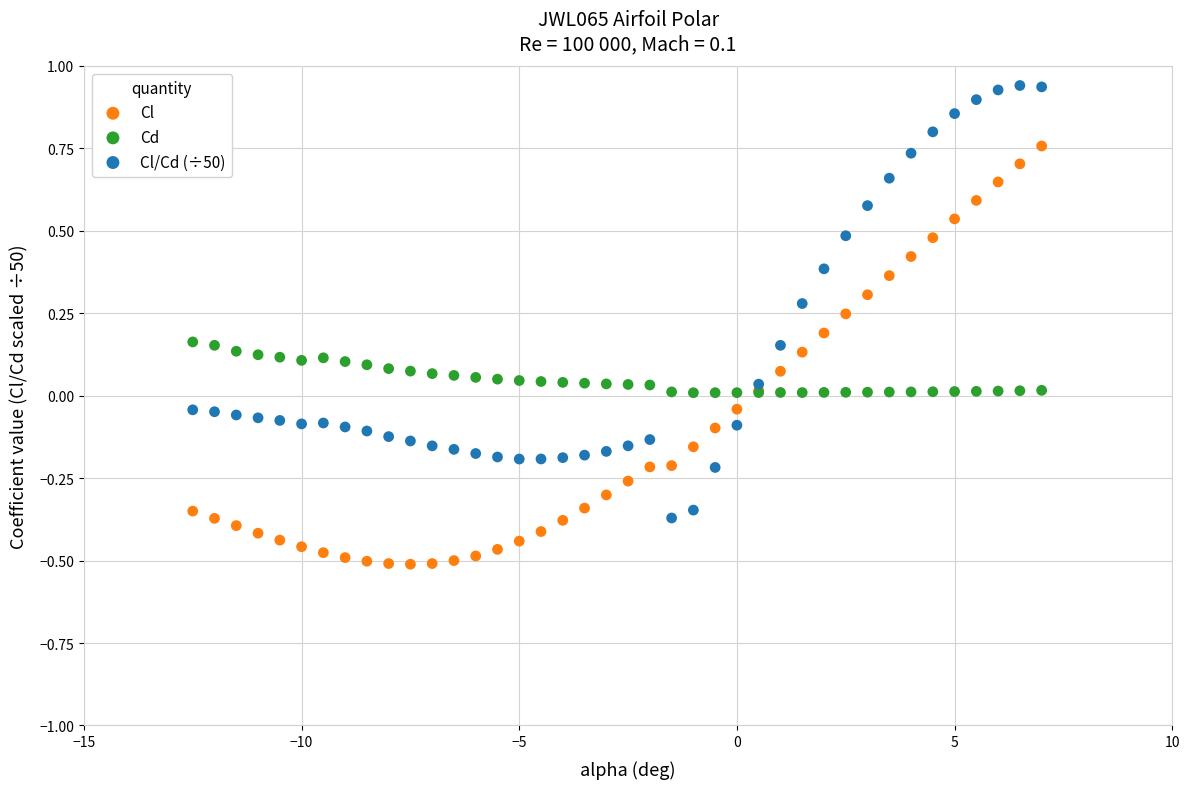

Which series reaches the minimum Y coordinate?

Cl